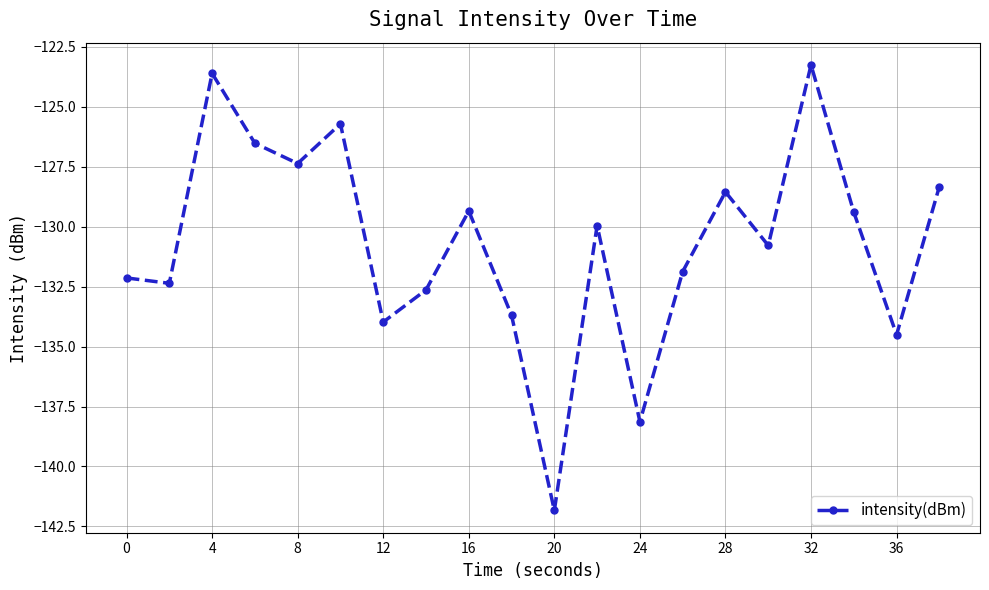

Does the chart display data point markers on the line(s)?

Yes